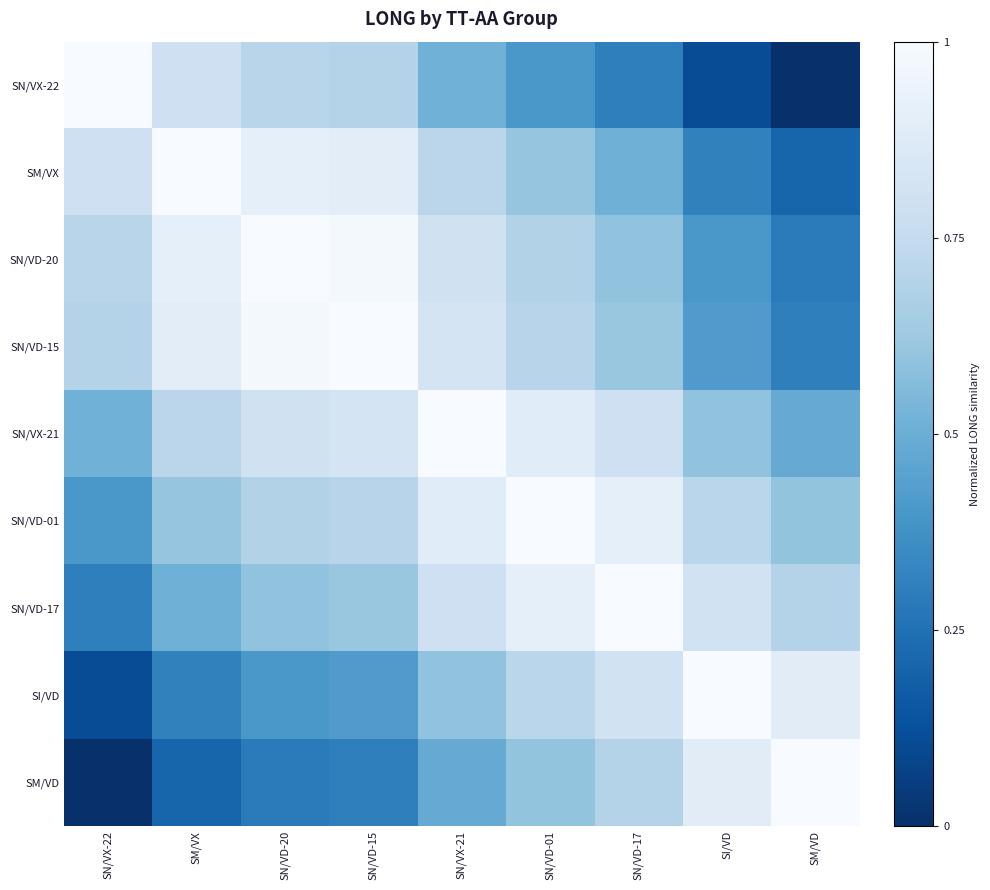

List the series in order of their peak value, lowest first.

SN/VX-22, SM/VX, SN/VD-20, SN/VD-15, SN/VX-21, SN/VD-01, SN/VD-17, SI/VD, SM/VD